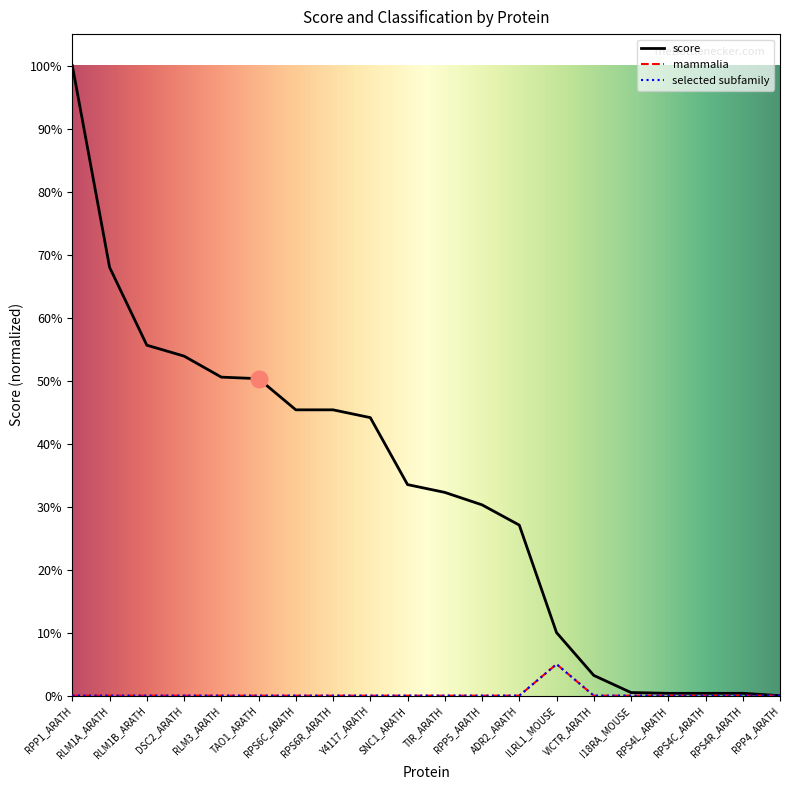

What position from the right is I18RA_MOUSE?

5